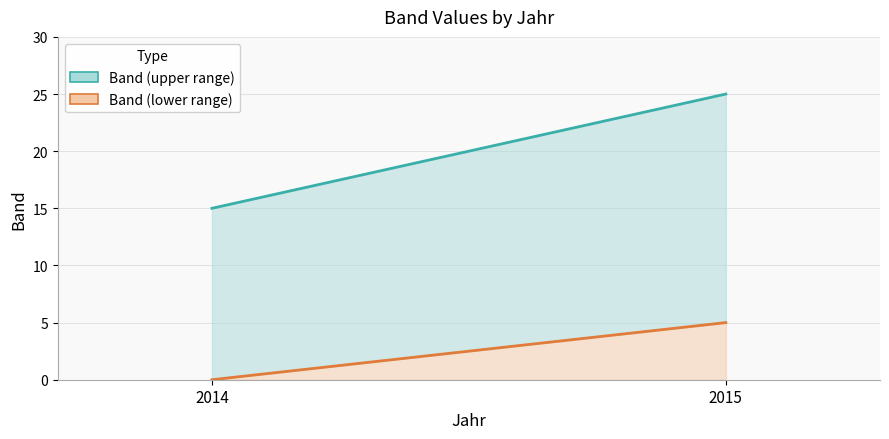

Between 2014 and 2015, which series saw the biggest shift?

Band (upper)